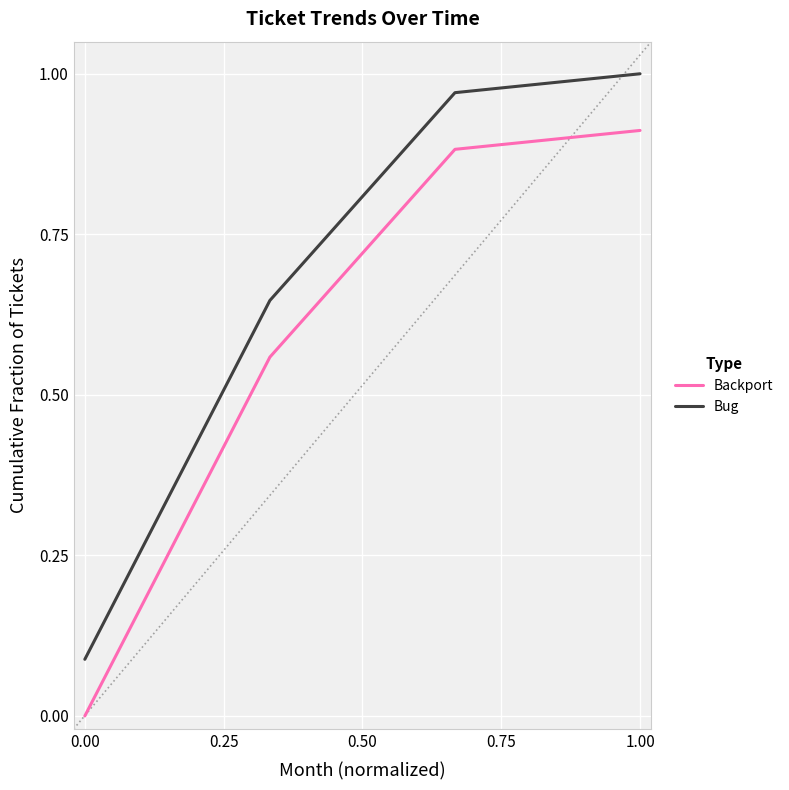

True or false: Bug and Backport cross at least once.

False